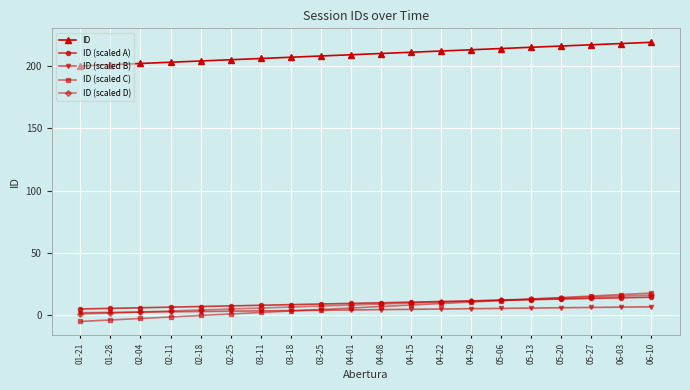

What is the lowest value of the ID (scaled C) series?

-5.0